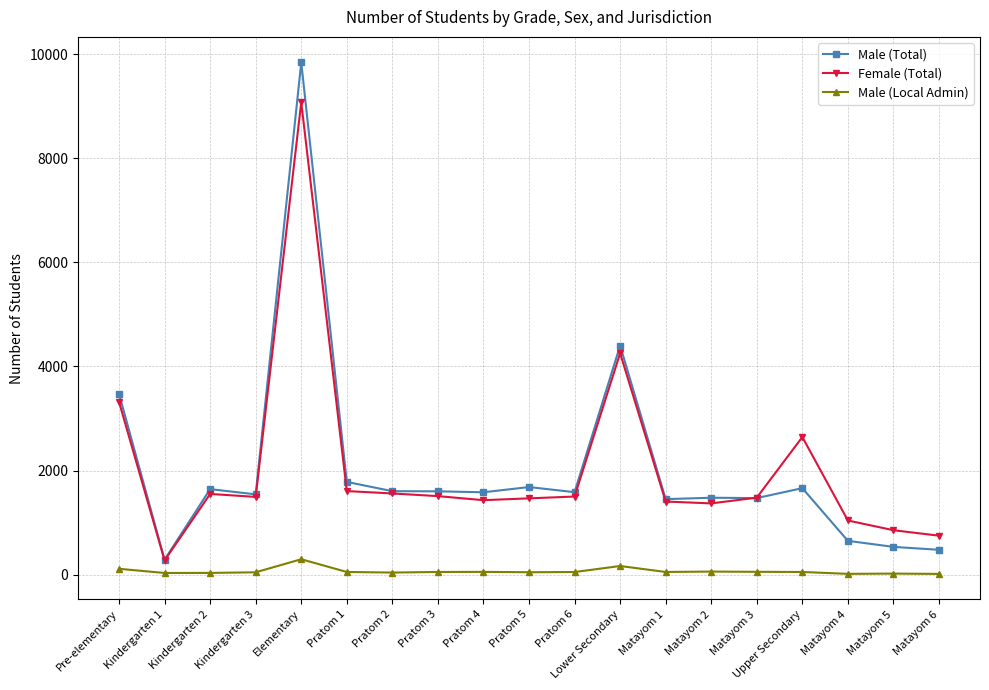

What is the difference between the highest and lowest values at Elementary?

9541